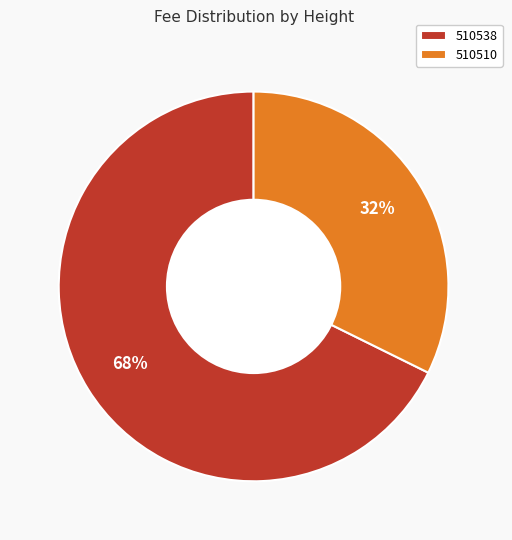

Rank the categories by value from highest to lowest.

510538, 510510